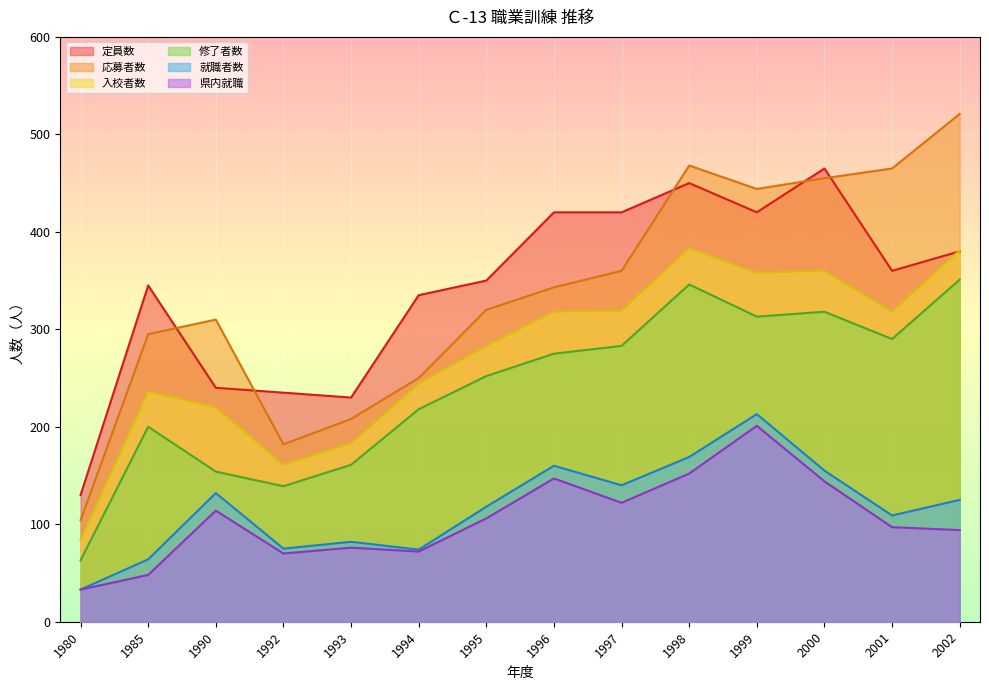

True or false: 就職者数 and 修了者数 intersect in this chart.

False